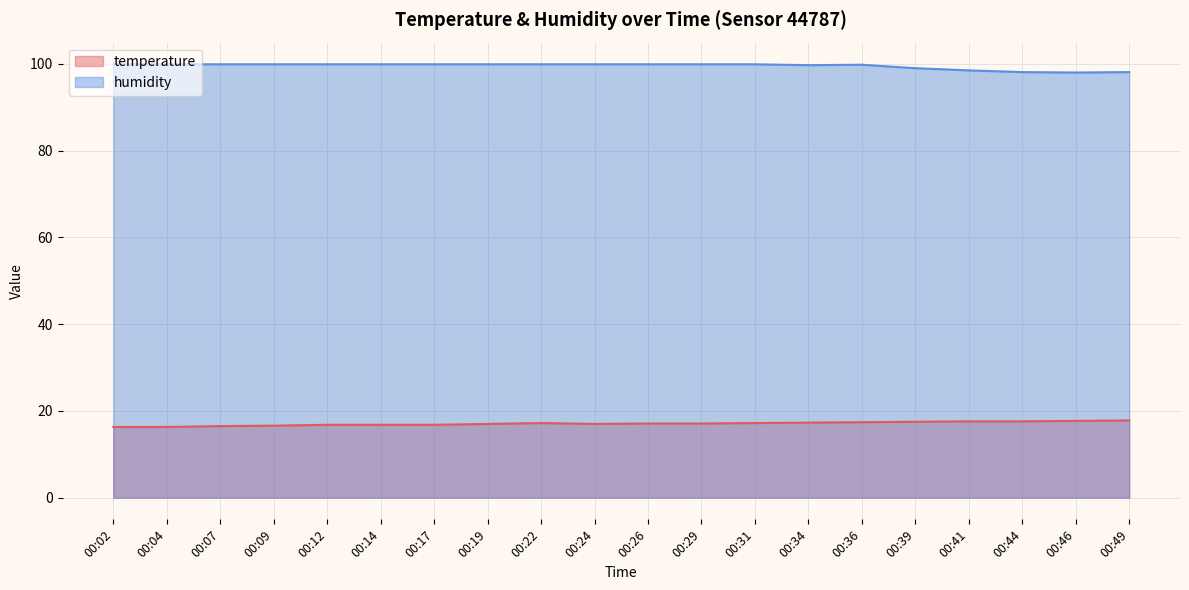

How many lines are shown in the chart?

2